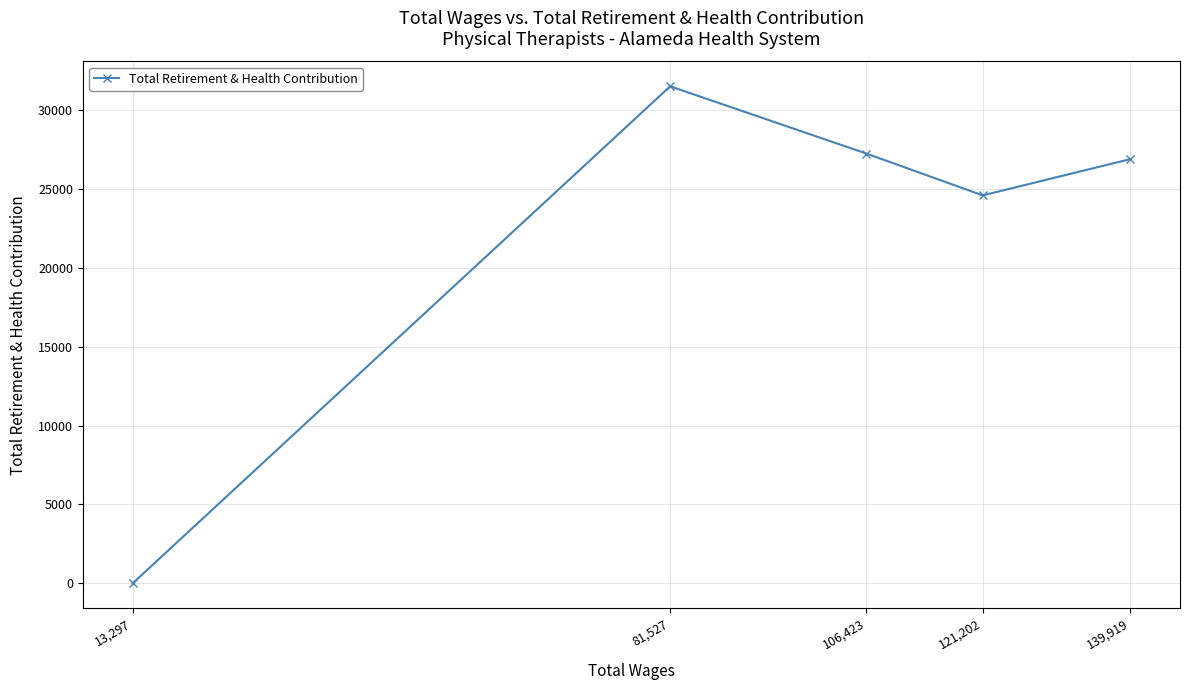

What value does the data have at 106,423?

27252